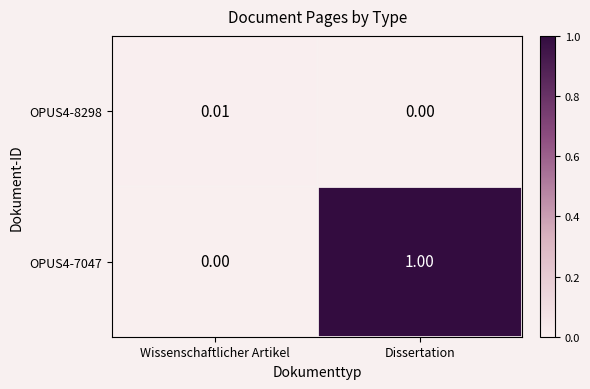

At which label is OPUS4-8298 closest to 0?

Dissertation